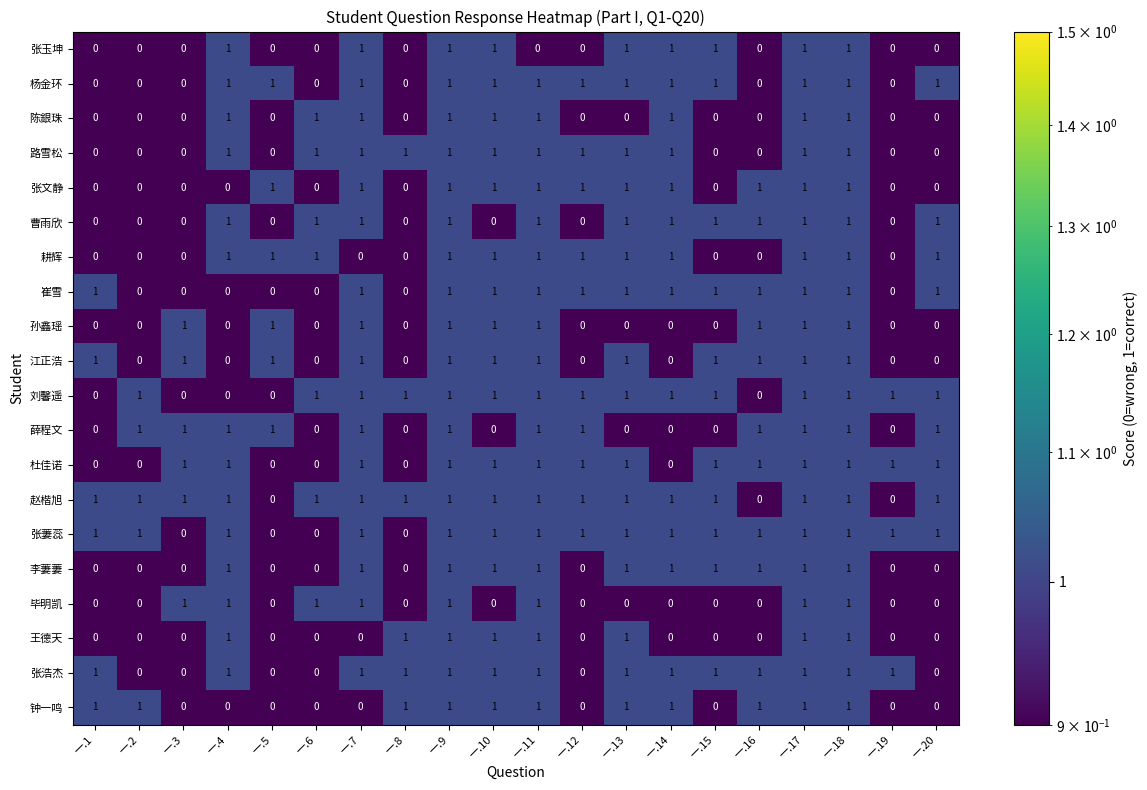

Is it true that 张萋蕊 equals 0 at 一.10?

False